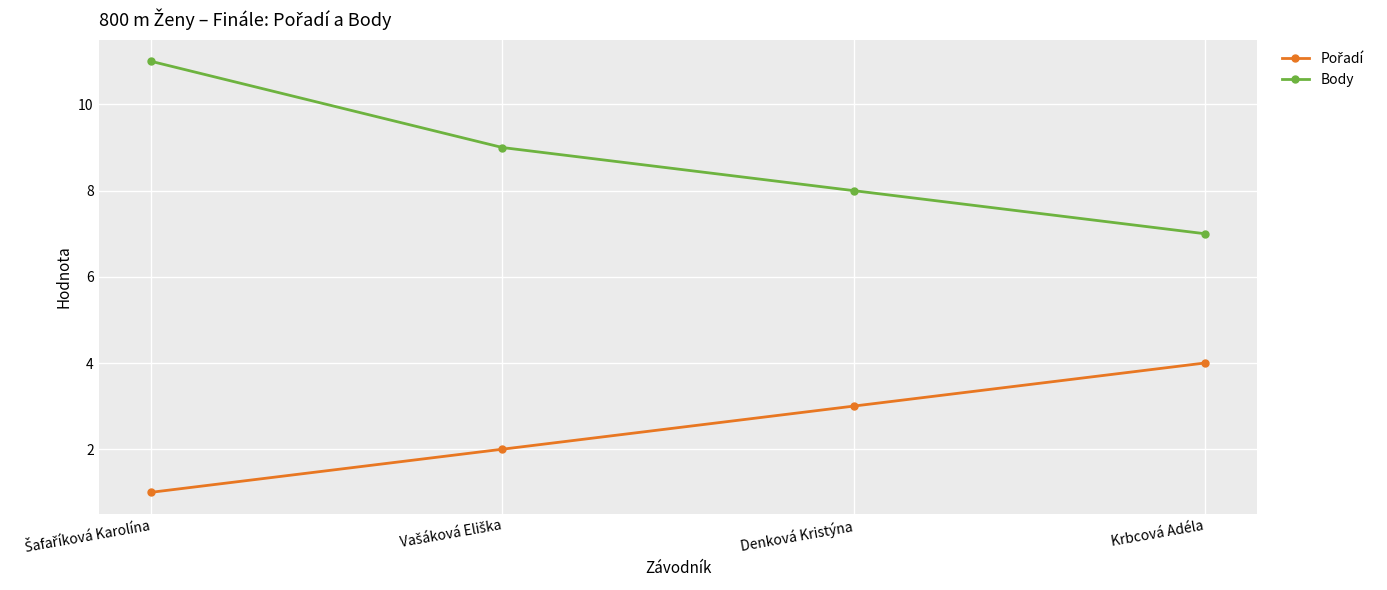

What is the average value of the Body series?

9